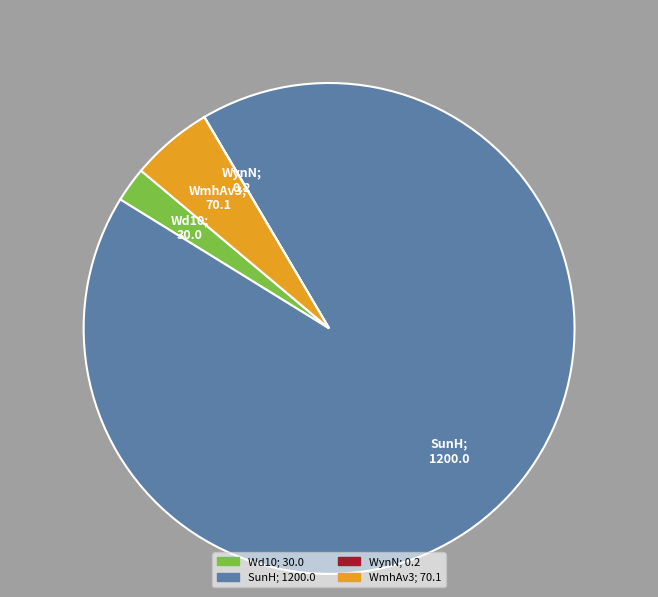

What is the largest slice in the pie chart?

SunH